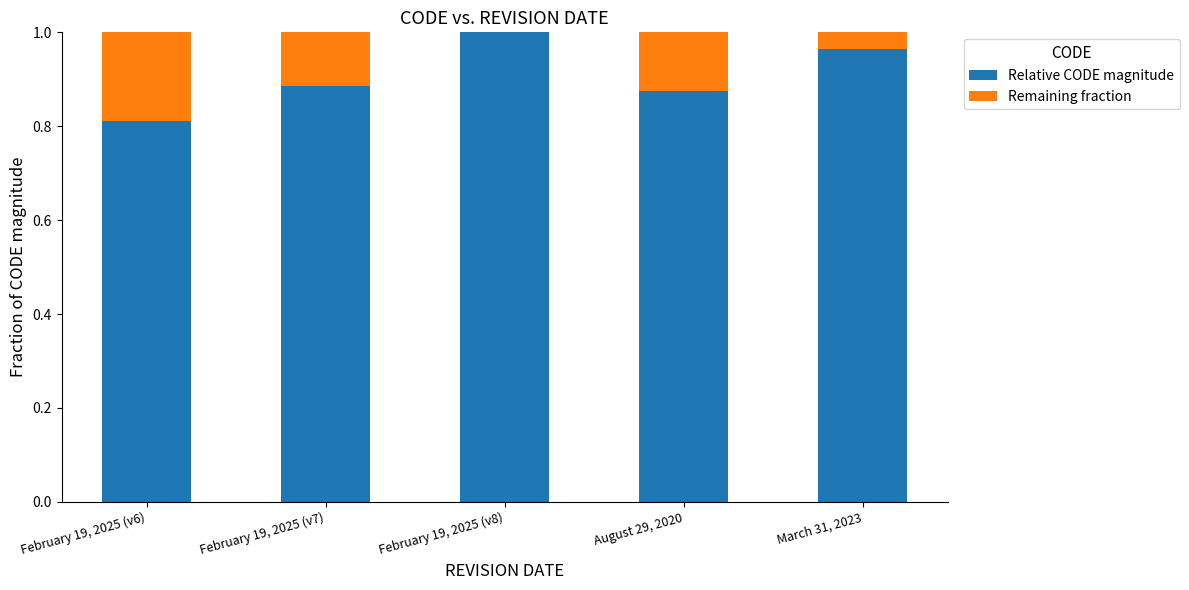

The Relative CODE magnitude series shows 1.5 at August 29, 2020. True or false?

False